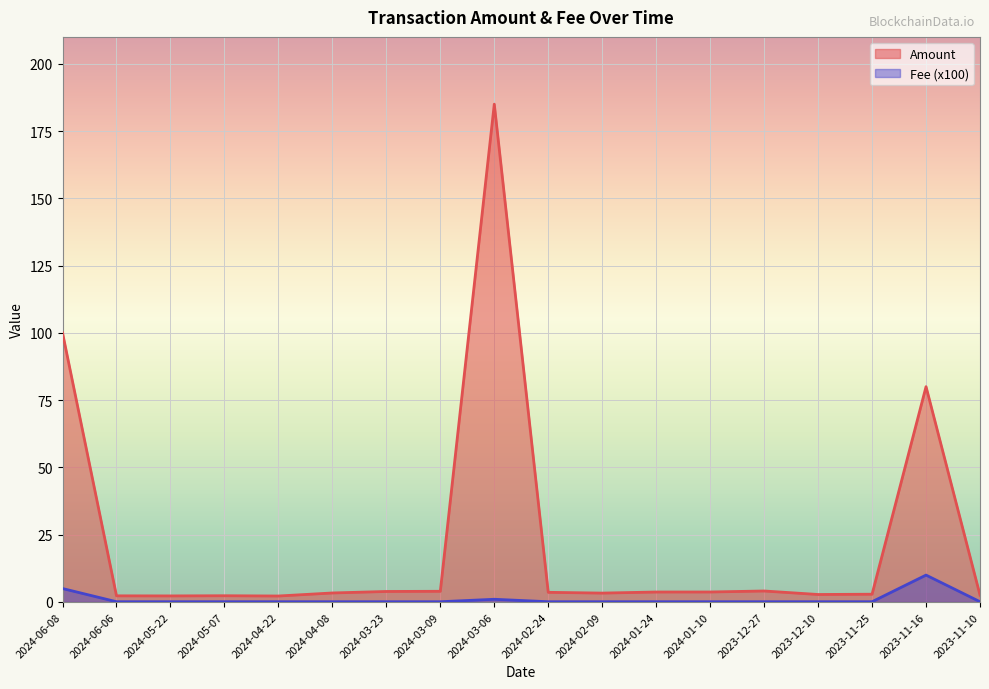

How many lines are shown in the chart?

2